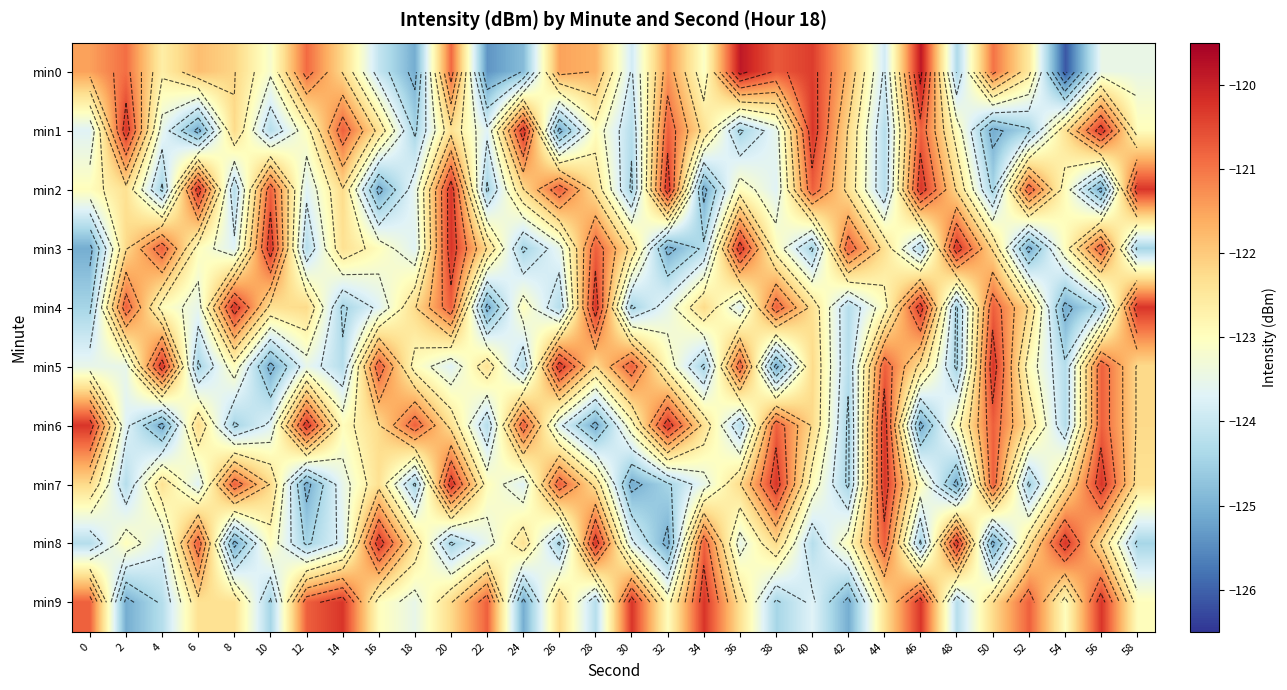

Which series has the largest range (max minus min)?

min0